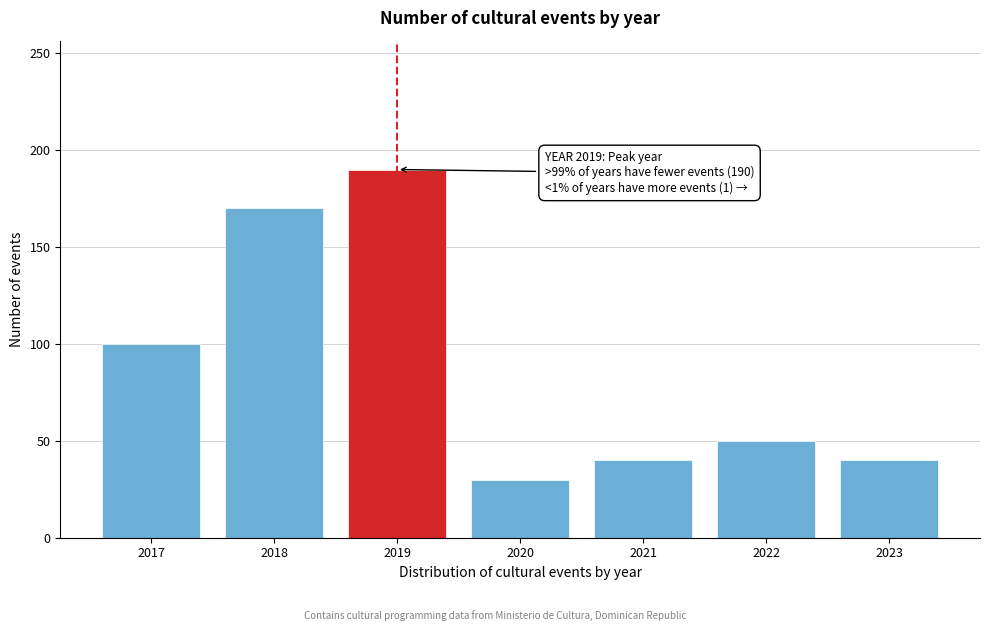

Reading right to left, what are all the values shown in this chart?

2023=40	2022=50	2021=40	2020=30	2019=190	2018=170	2017=100